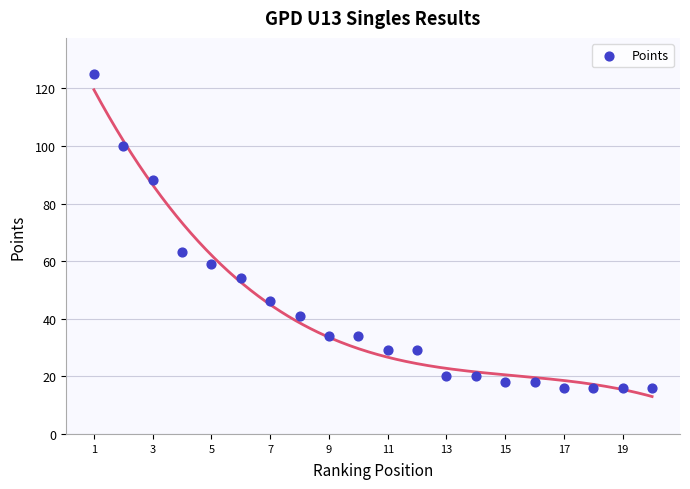

What is the range of Y values (max minus min)?

109